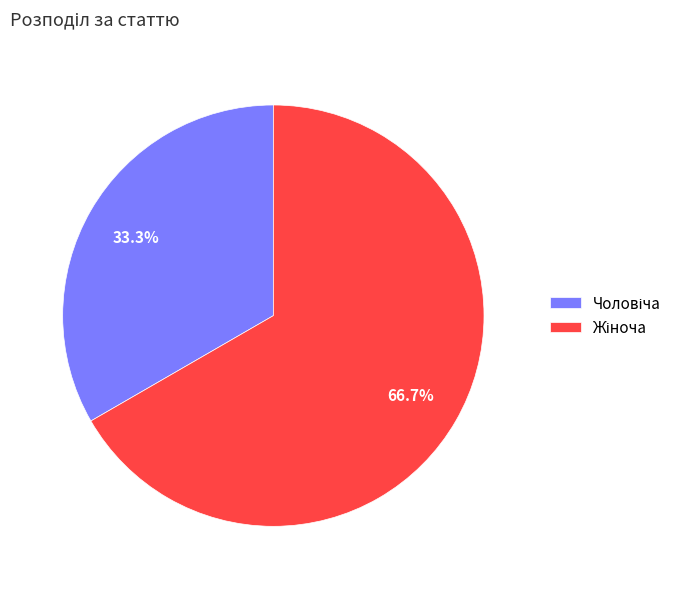

Does any single category account for the majority?

Yes